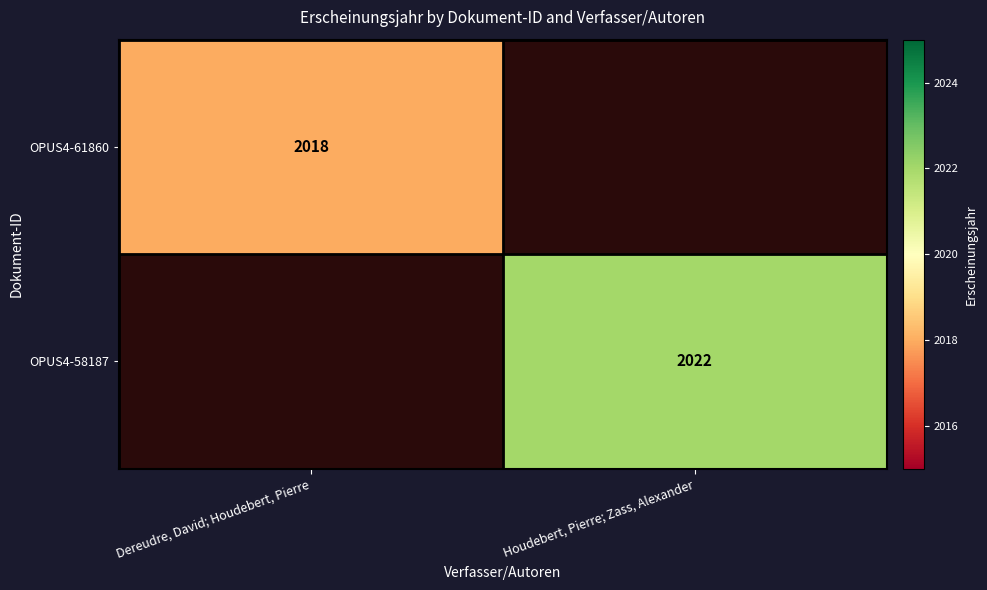

What is the total value across all series at Houdebert, Pierre; Zass, Alexander?

2022